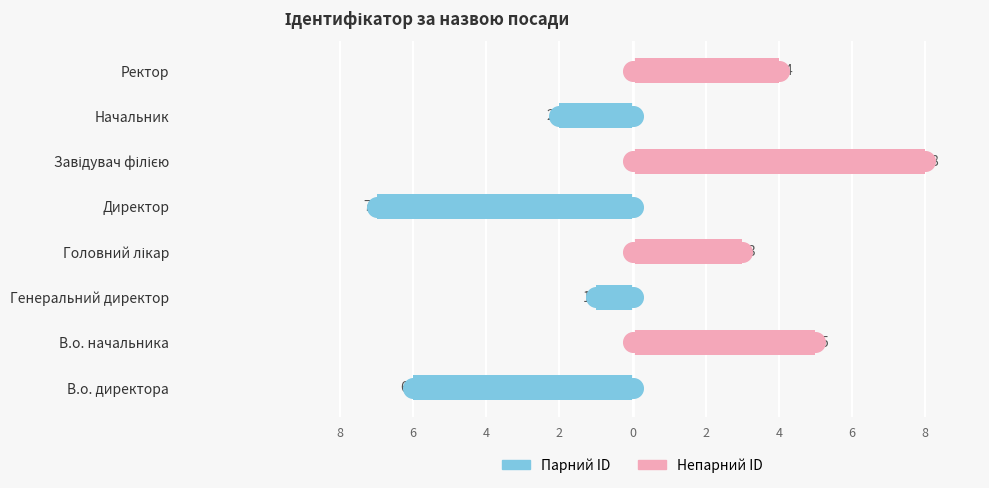

Which series contains the highest Y value?

Ідентифікатор (непарний)